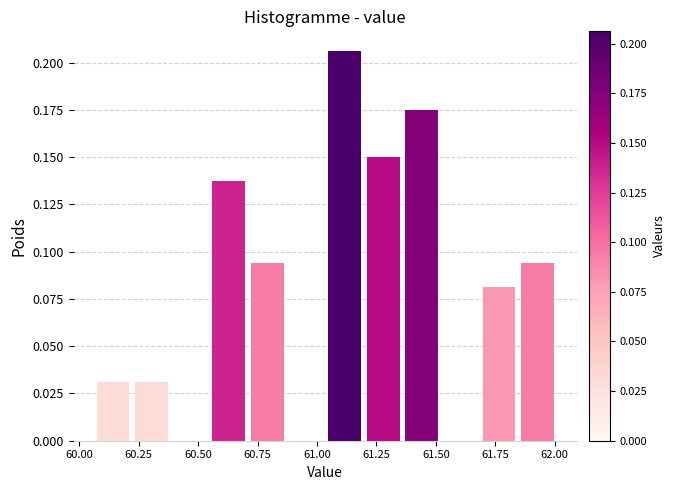

Around what value on the x-axis is the tallest bar? Give the approximate position of its centre, as read against the axis.

61.10